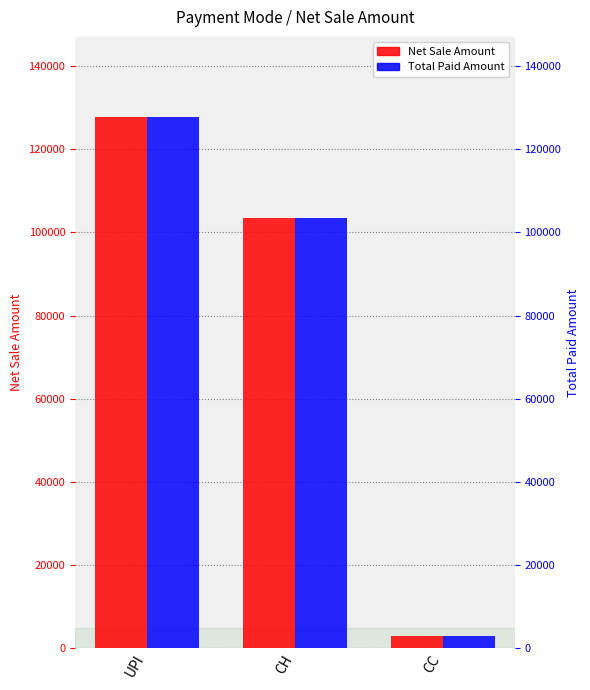

Rank the series at CC from highest to lowest value.

Net Sale Amount, Total Paid Amount